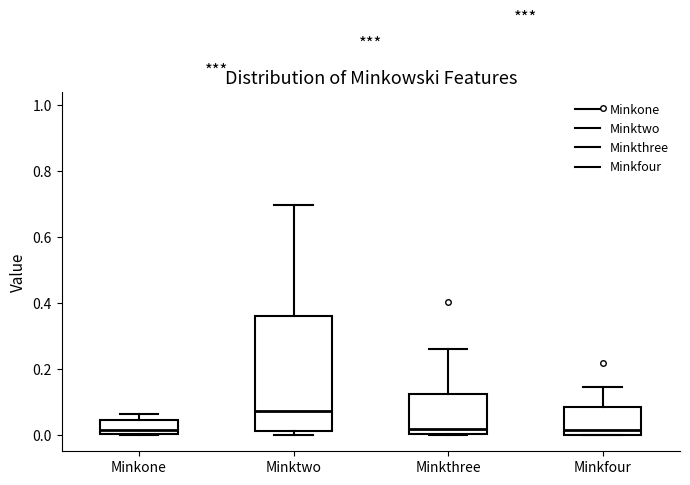

Reading left to right, read every box against the y-axis: the position of its median line, the range the box covers, and the ends of its whiskers. The values are not printed on the chart, so give them approximately, as read against the axis.

Minkone: median 0.02, box 0.00 to 0.04, whiskers 0.00 to 0.06
Minktwo: median 0.08, box 0.02 to 0.36, whiskers 0.00 to 0.70
Minkthree: median 0.02, box 0.00 to 0.12, whiskers 0.00 to 0.26
Minkfour: median 0.02, box 0.00 to 0.08, whiskers 0.00 to 0.14